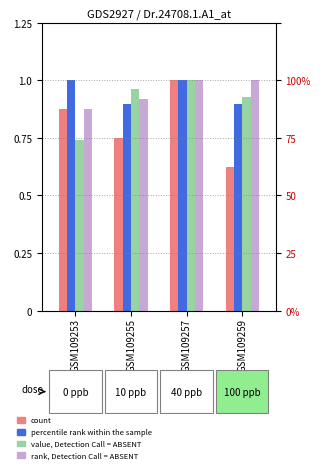

Reading left to right, transcribe all the data shown in this chart.

count: GSM109253=0.9	GSM109255=0.8	GSM109257=1.0	GSM109259=0.6
percentile rank within the sample: GSM109253=1.0	GSM109255=0.9	GSM109257=1.0	GSM109259=0.9
value, Detection Call = ABSENT: GSM109253=0.7	GSM109255=1.0	GSM109257=1.0	GSM109259=0.9
rank, Detection Call = ABSENT: GSM109253=0.9	GSM109255=0.9	GSM109257=1.0	GSM109259=1.0